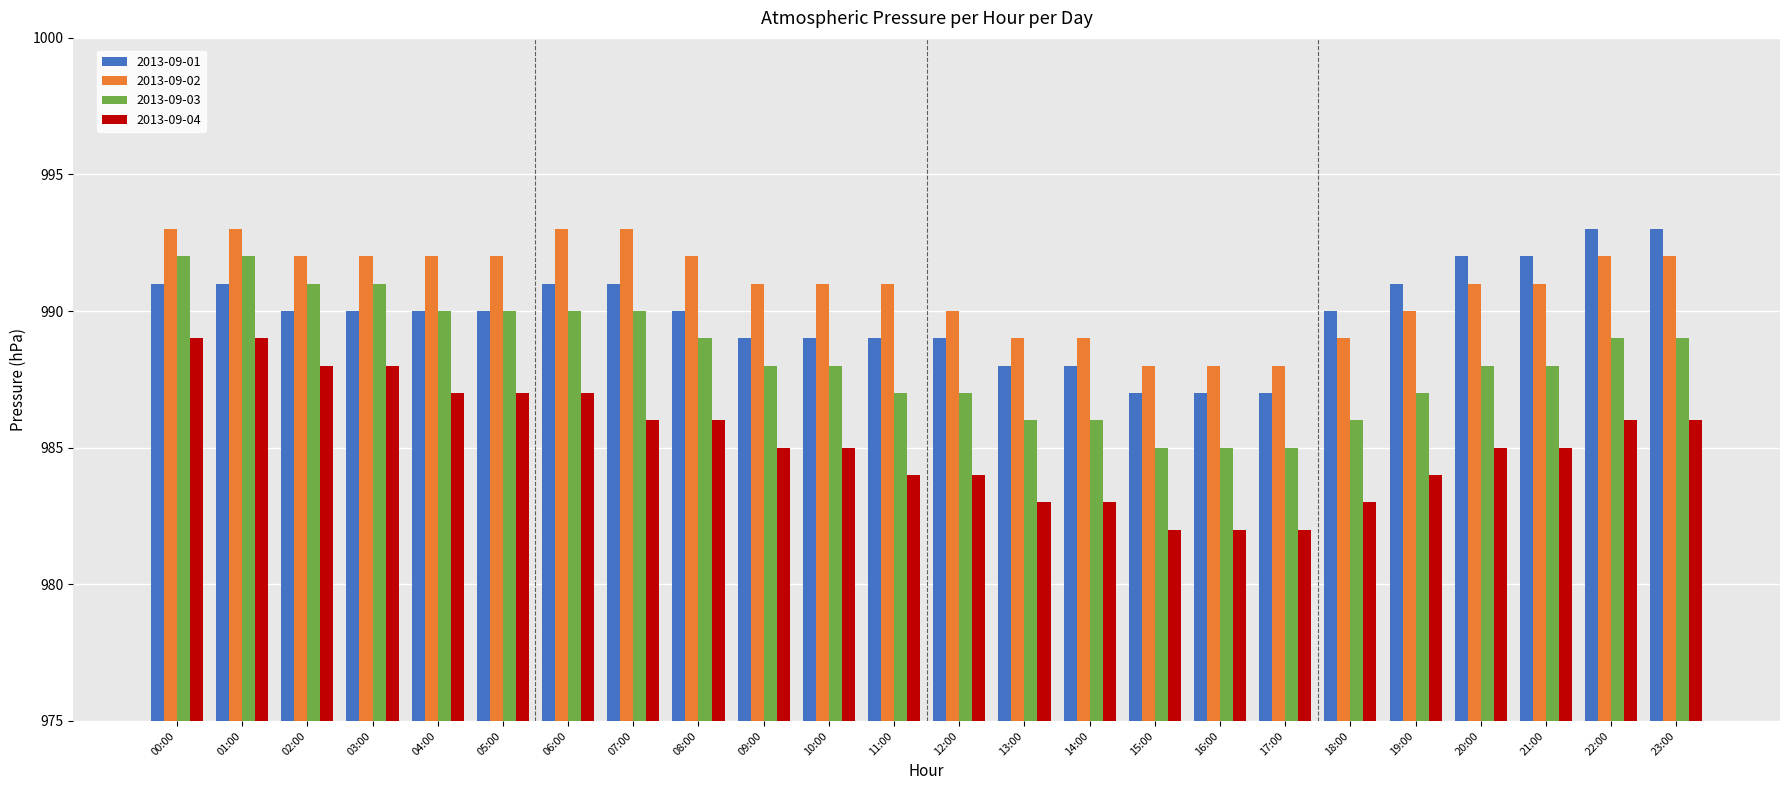

At 16:00, list the series in order from largest to smallest.

2013-09-02, 2013-09-01, 2013-09-03, 2013-09-04